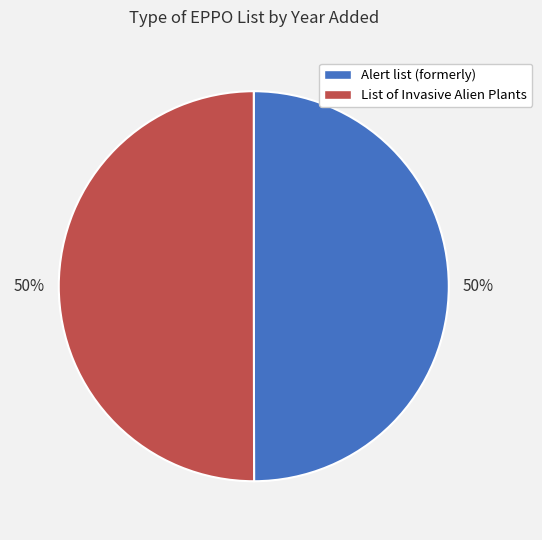

Approximately how many times larger is the value at Alert list (formerly) compared to List of Invasive Alien Plants?

1.0